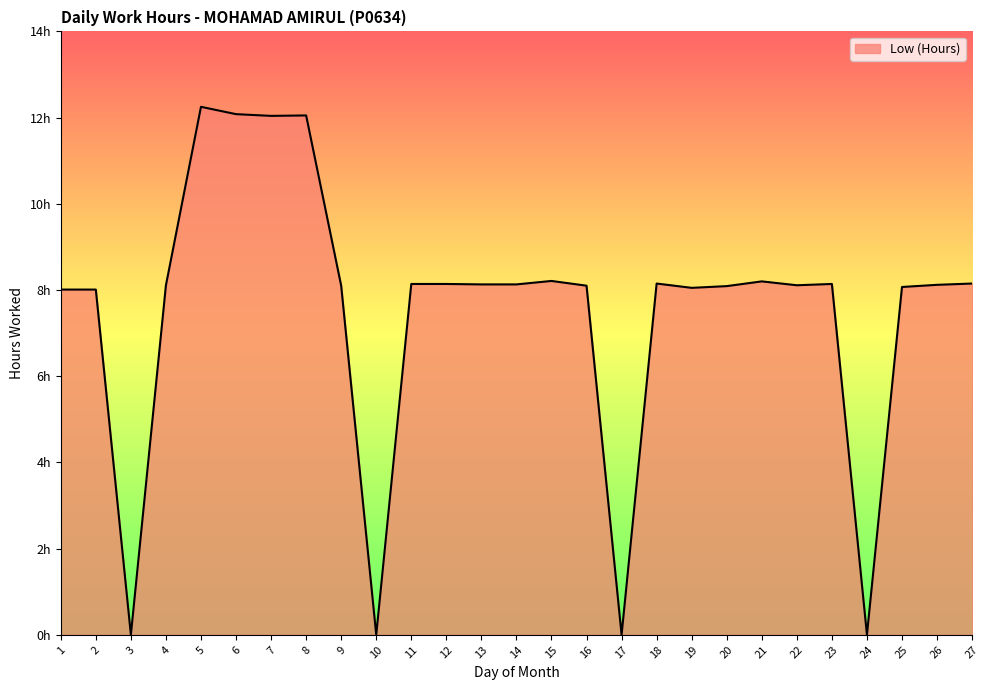

What value does the data have at 15?

8.2